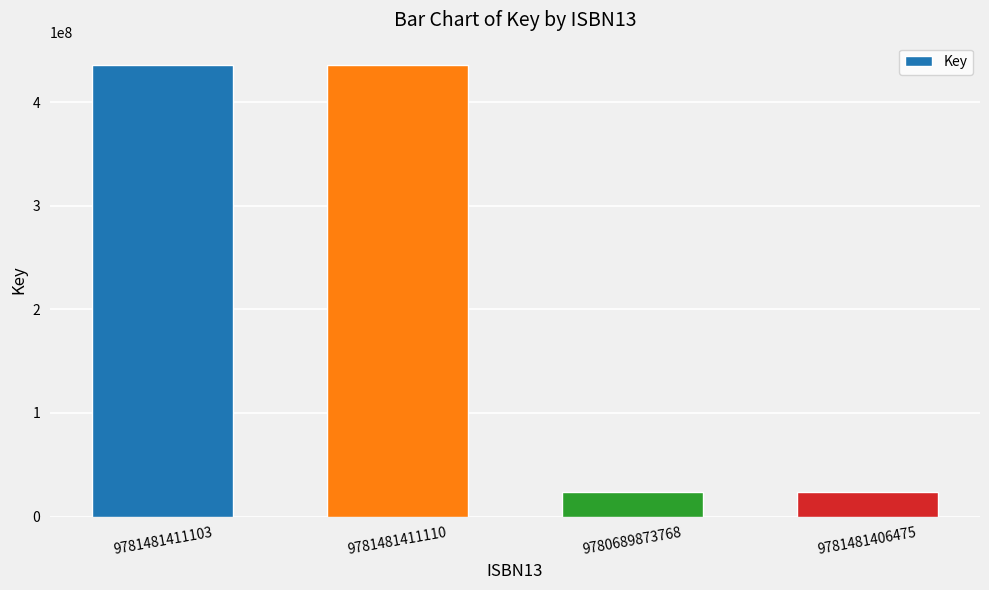

How many bars are there in total?

4